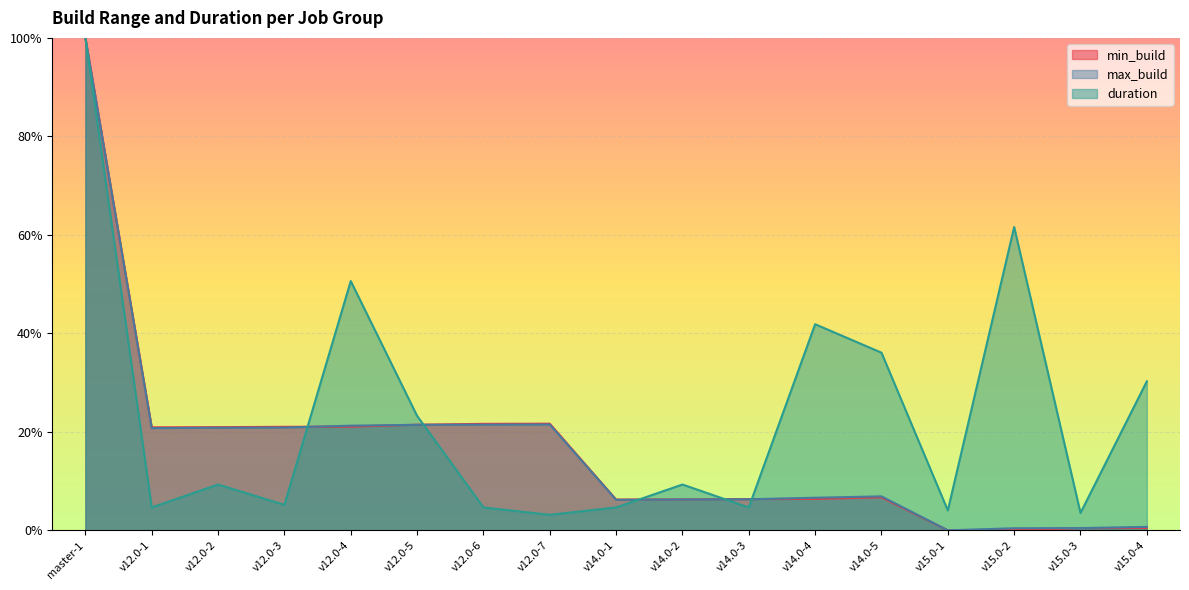

How many interior local peaks does the min_build series have?

2